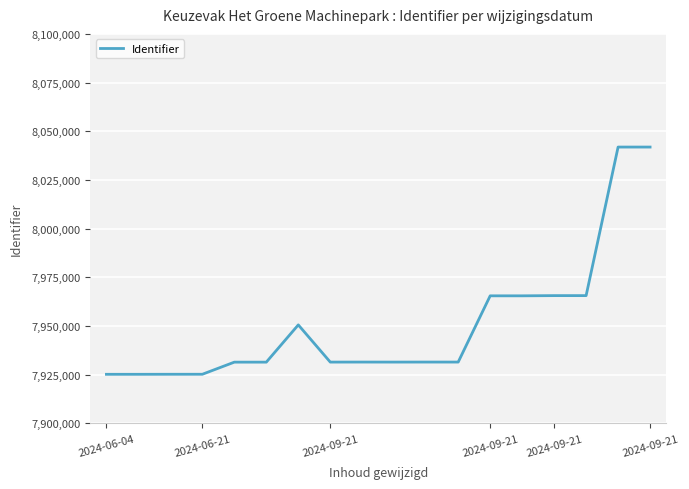

What is the difference between the maximum and minimum values?

116673